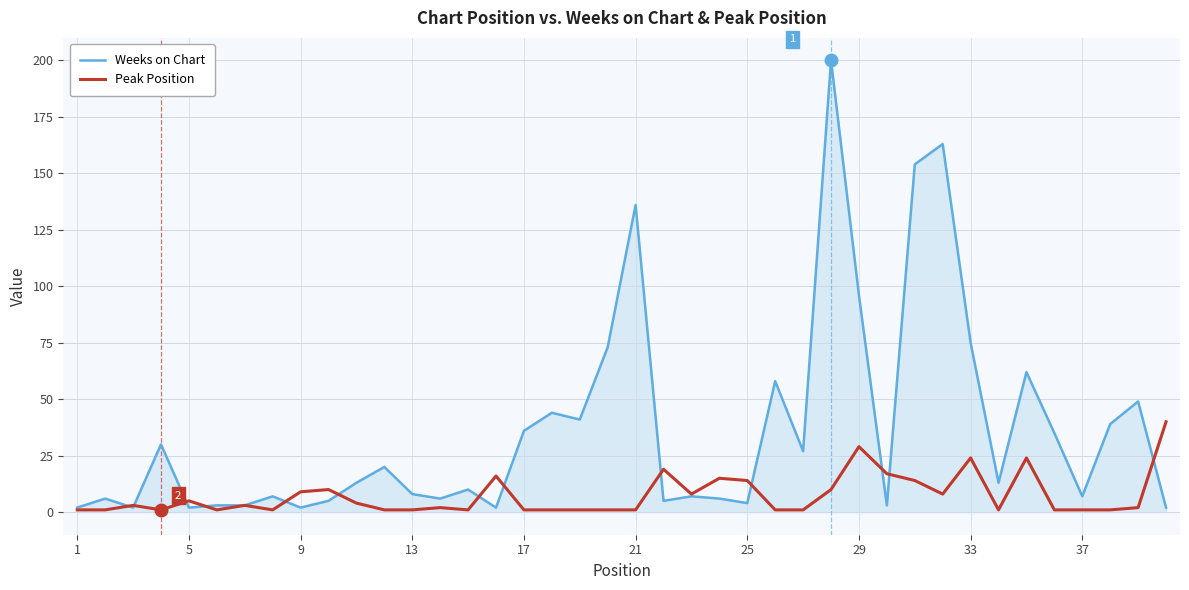

Reading right to left, list all the values displayed in this chart.

Weeks on Chart: 2	49	39	7	35	62	13	75	163	154	3	96	200	27	58	4	6	7	5	136	73	41	44	36	2	10	6	8	20	13	5	2	7	3	3	2	30	2	6	2
Peak Position: 40	2	1	1	1	24	1	24	8	14	17	29	10	1	1	14	15	8	19	1	1	1	1	1	16	1	2	1	1	4	10	9	1	3	1	5	1	3	1	1